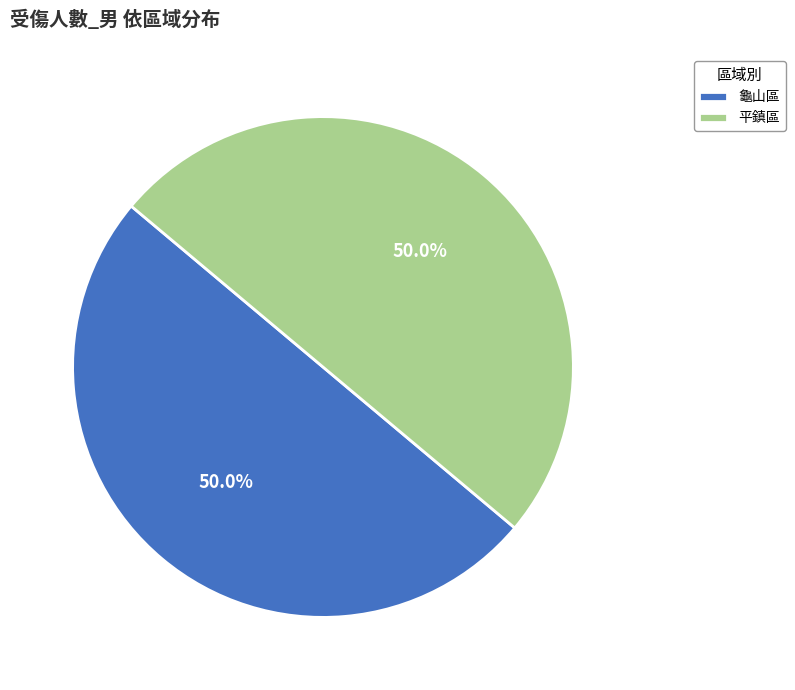

How many segments does this pie chart have?

2